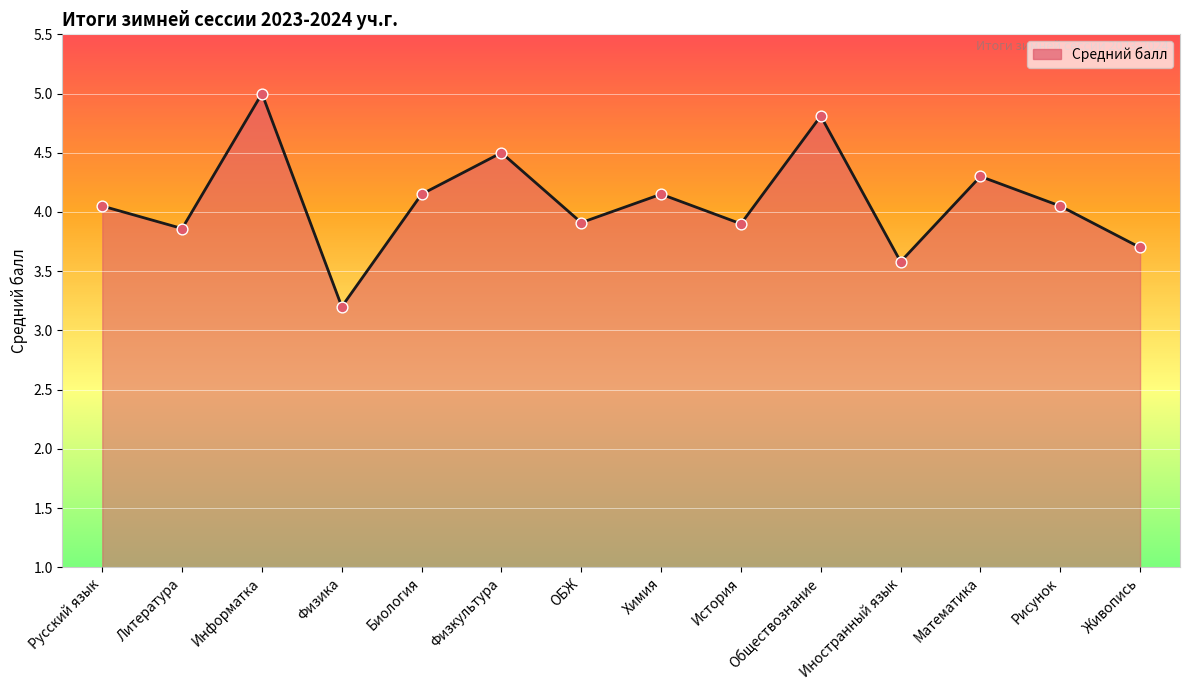

Approximately how many times larger is the value at Литература compared to Иностранный язык?

1.1